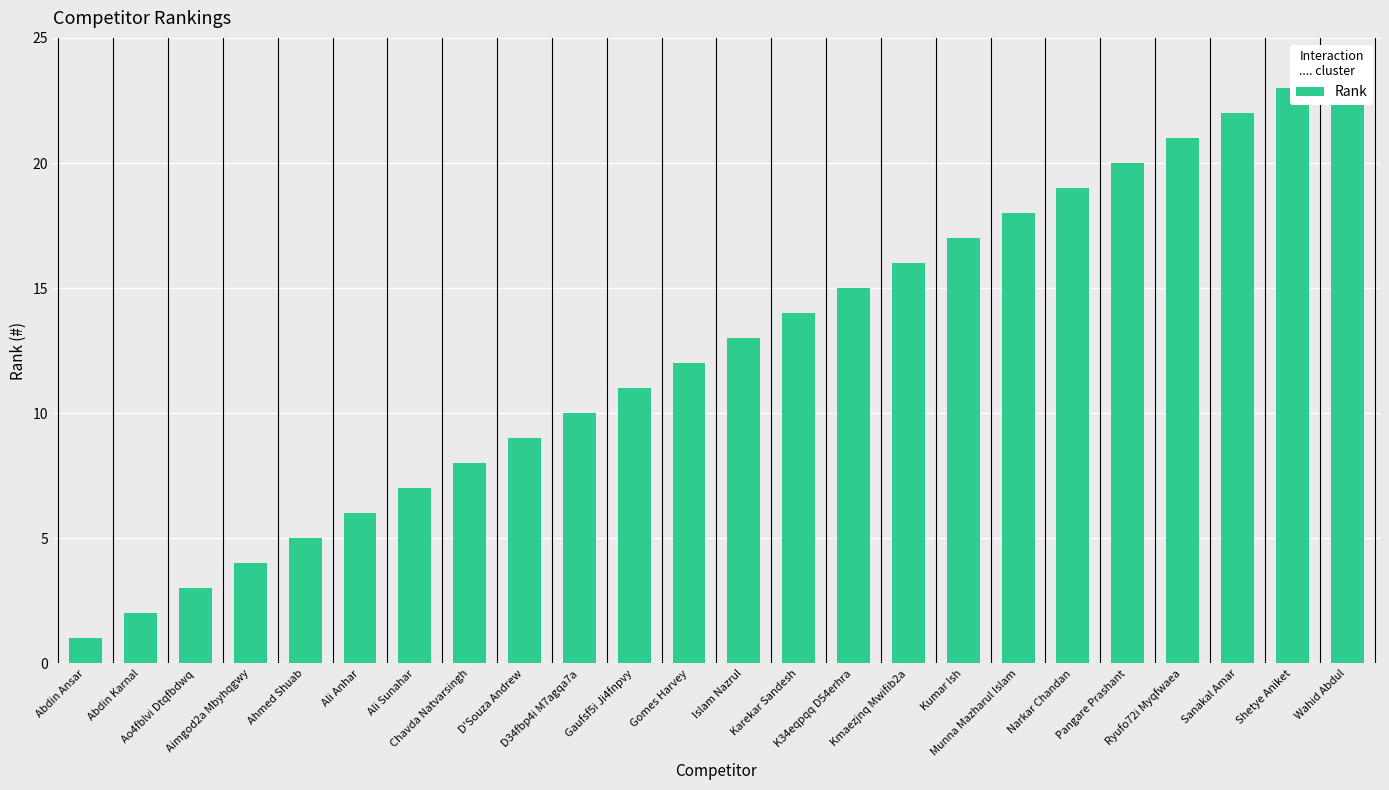

Reading left to right, extract all data points from this chart.

1	2	3	4	5	6	7	8	9	10	11	12	13	14	15	16	17	18	19	20	21	22	23	24